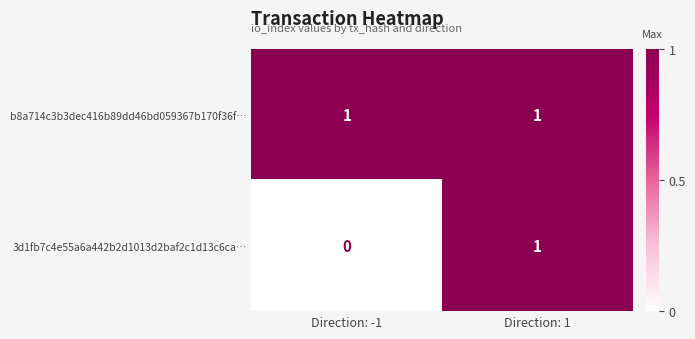

At which category is the sum across all series the highest?

Direction: 1